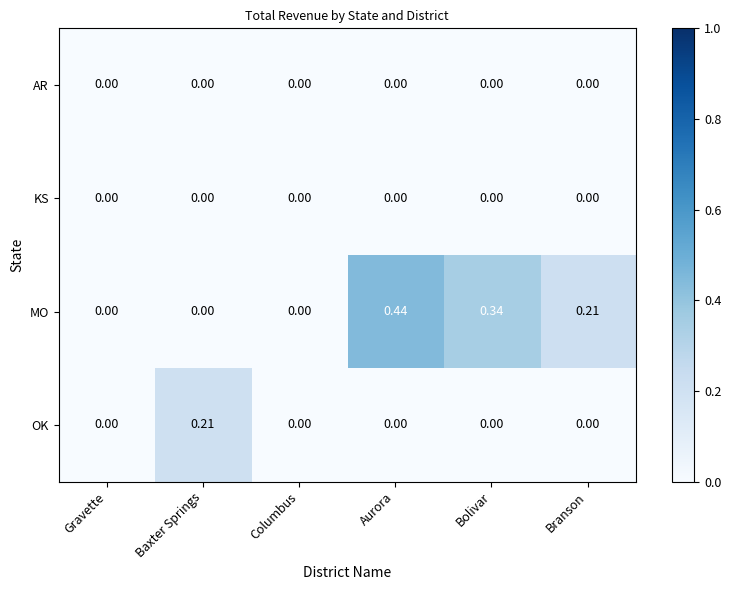

Which series has the largest total across all categories?

MO